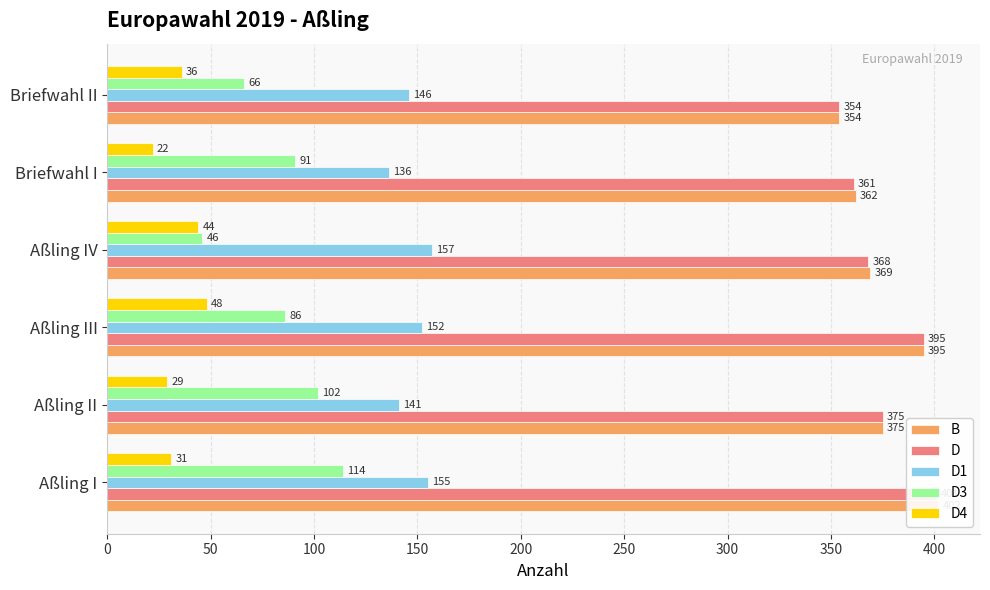

Are the bars grouped side by side (vs. stacked)?

Yes